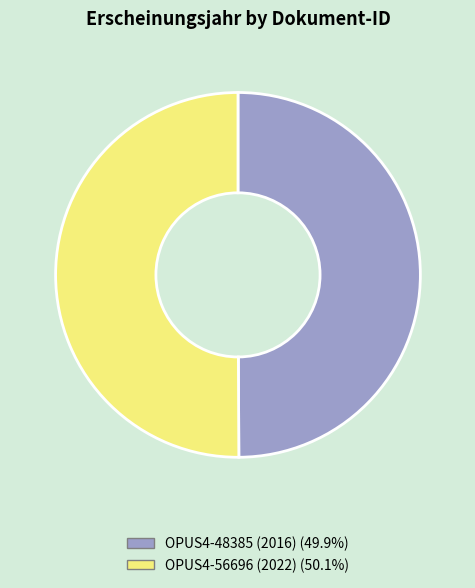

Combined, do OPUS4-48385 (2016) and OPUS4-56696 (2022) account for over 50%?

Yes